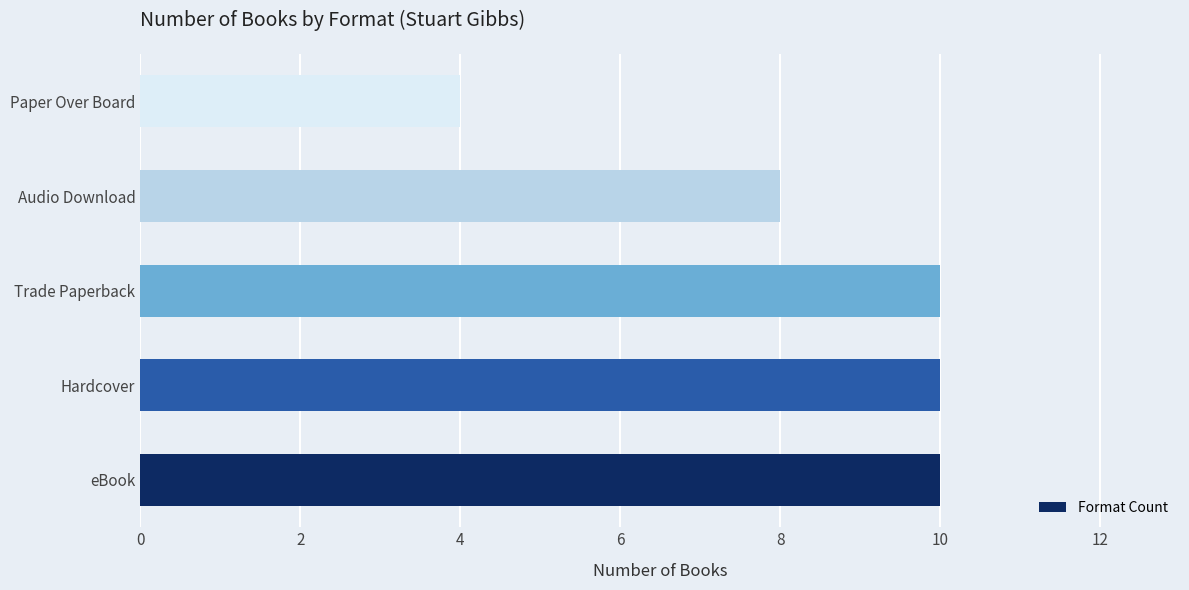

What is the sum of all values?

42